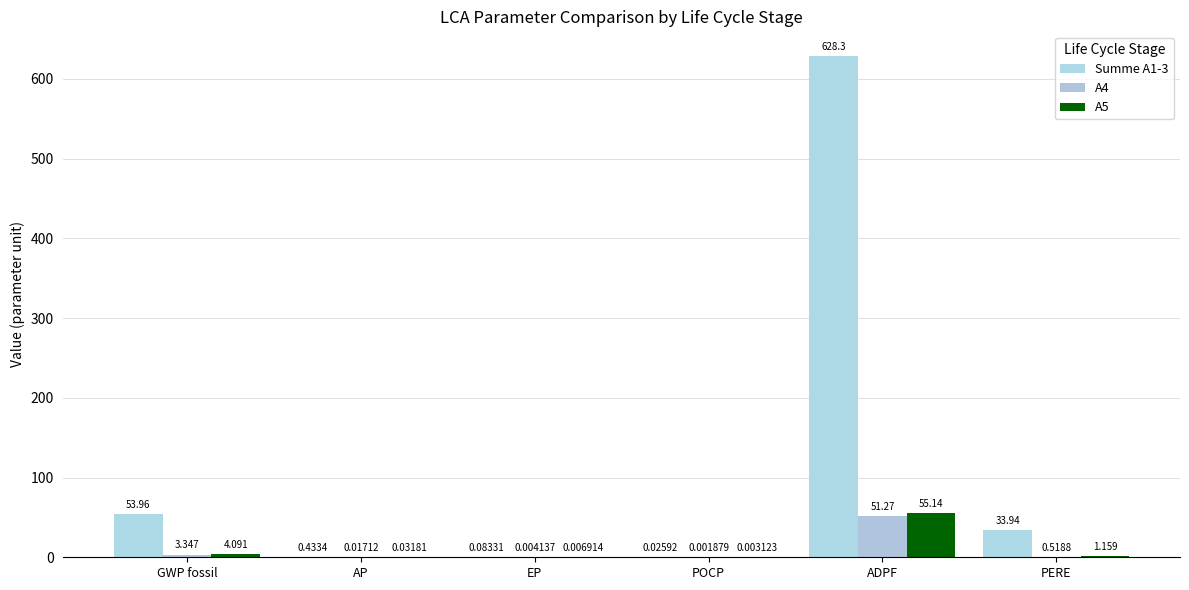

Is the value of A4 at ADPF greater than the value of A5 at ADPF?

No